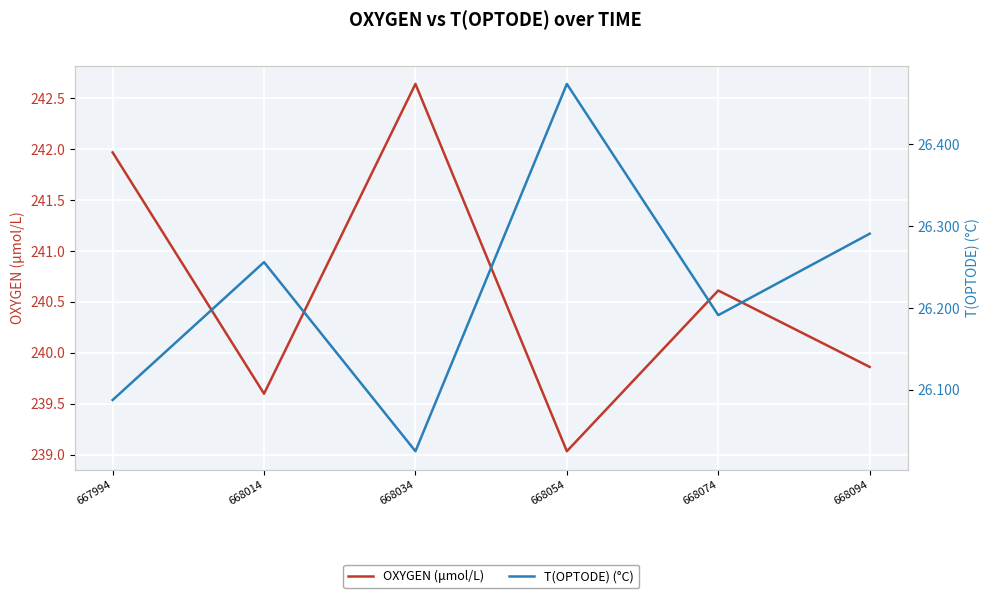

True or false: OXYGEN (μmol/L) has more than 1 points higher than both neighbors.

True